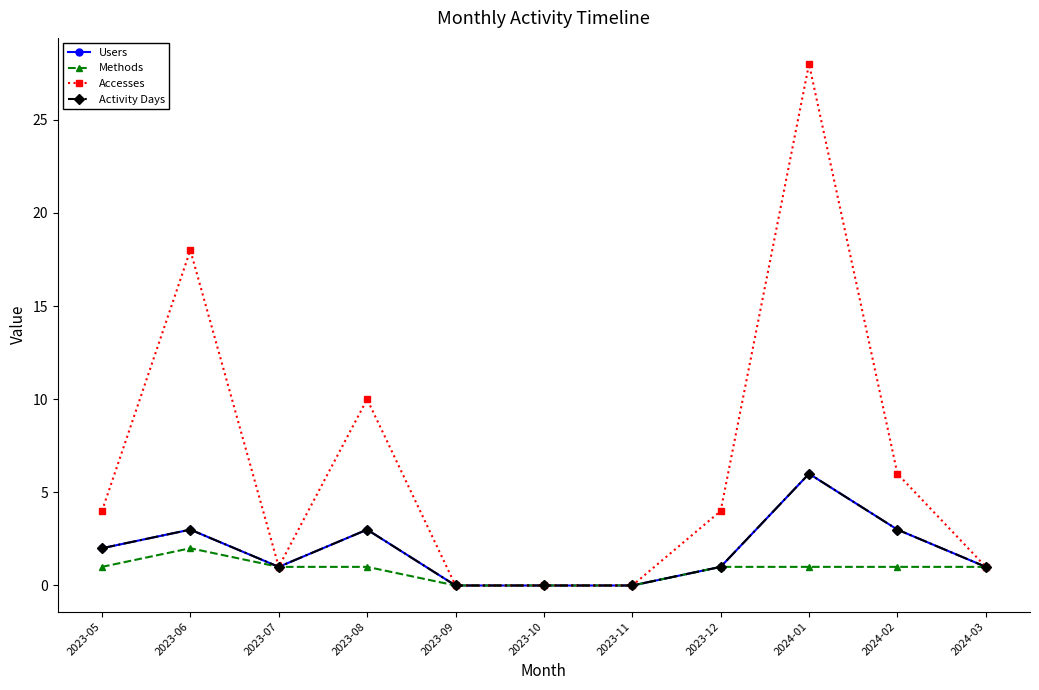

Rank the series by their maximum value, from highest to lowest.

Accesses, Users, Activity Days, Methods